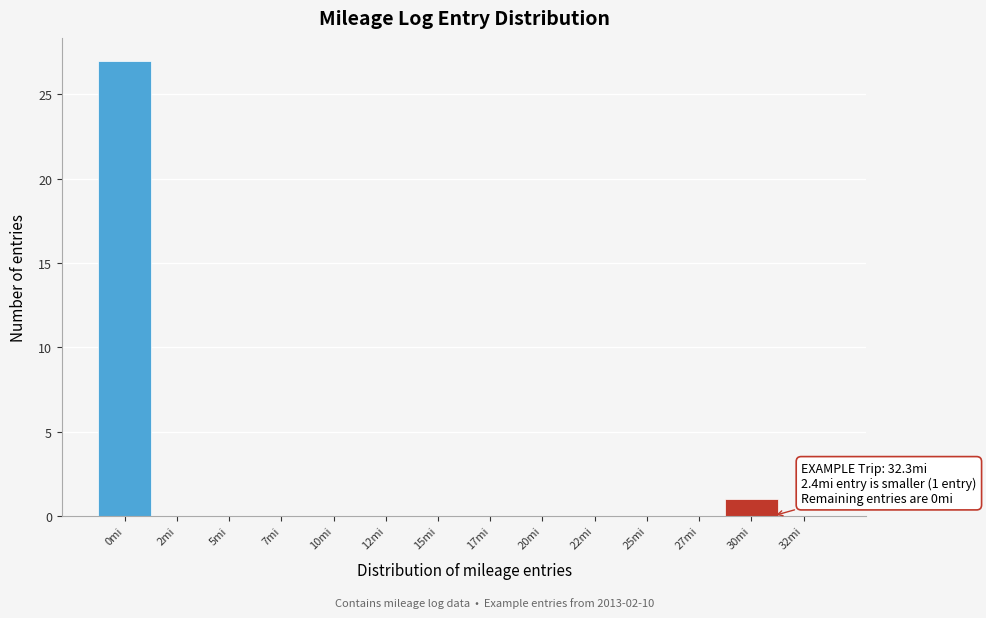

Reading right to left, transcribe all the data shown in this chart.

32mi=0	30mi=1	27mi=0	25mi=0	22mi=0	20mi=0	17mi=0	15mi=0	12mi=0	10mi=0	7mi=0	5mi=0	2mi=0	0mi=27